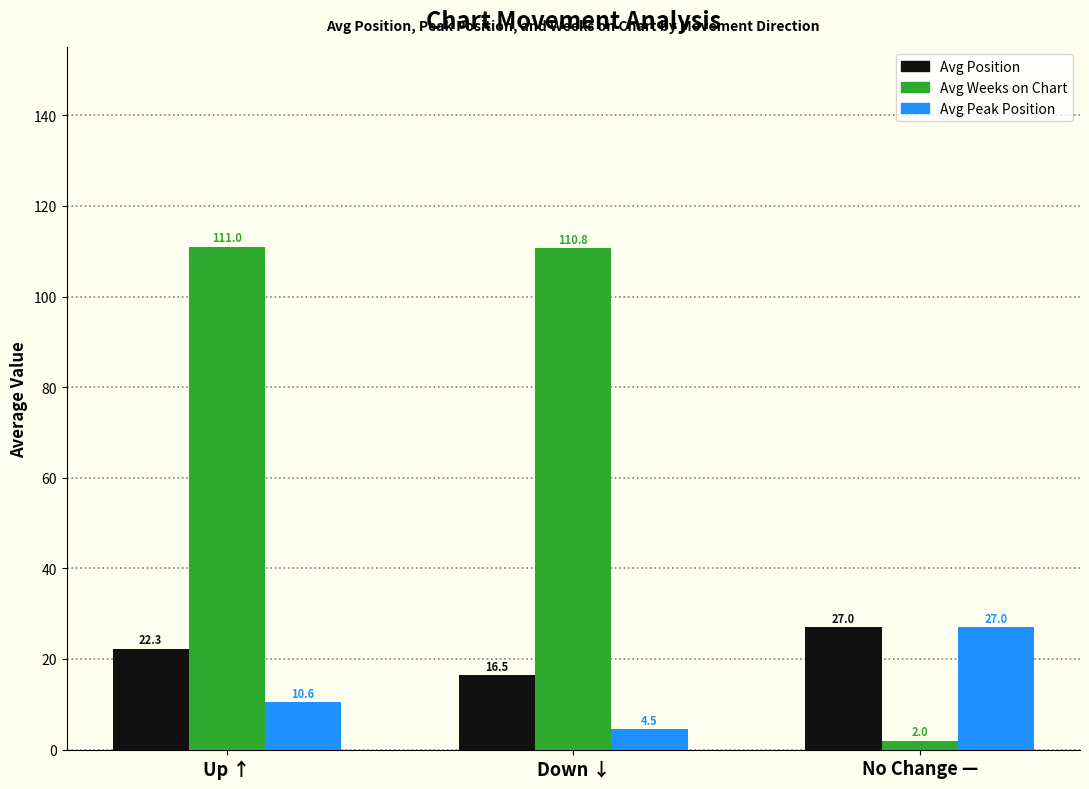

What is the greatest value displayed?

111.0